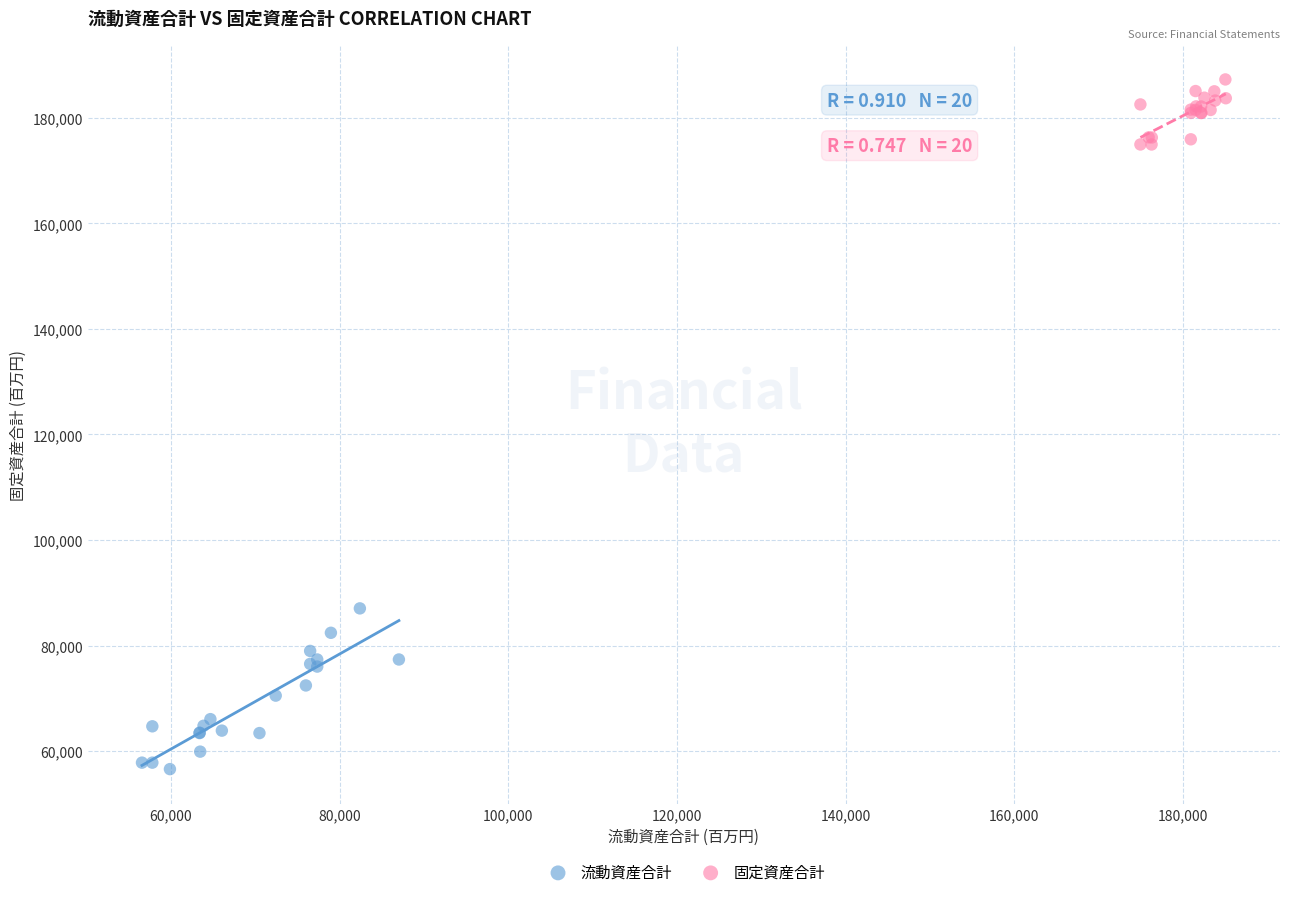

Which series contains the lowest Y value?

流動資産合計